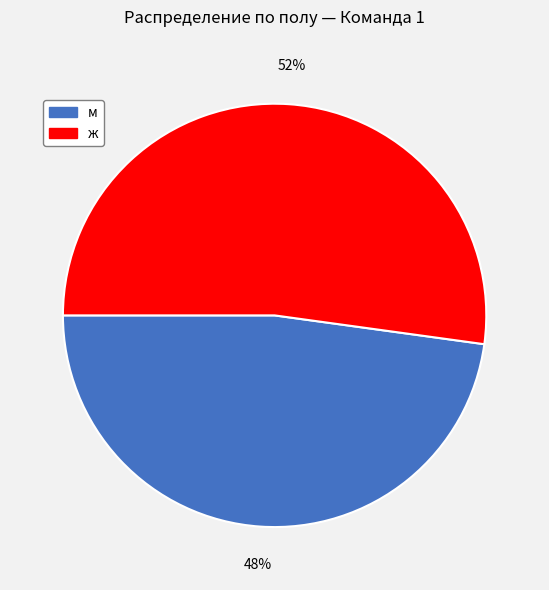

Rank the categories by value from lowest to highest.

м, ж